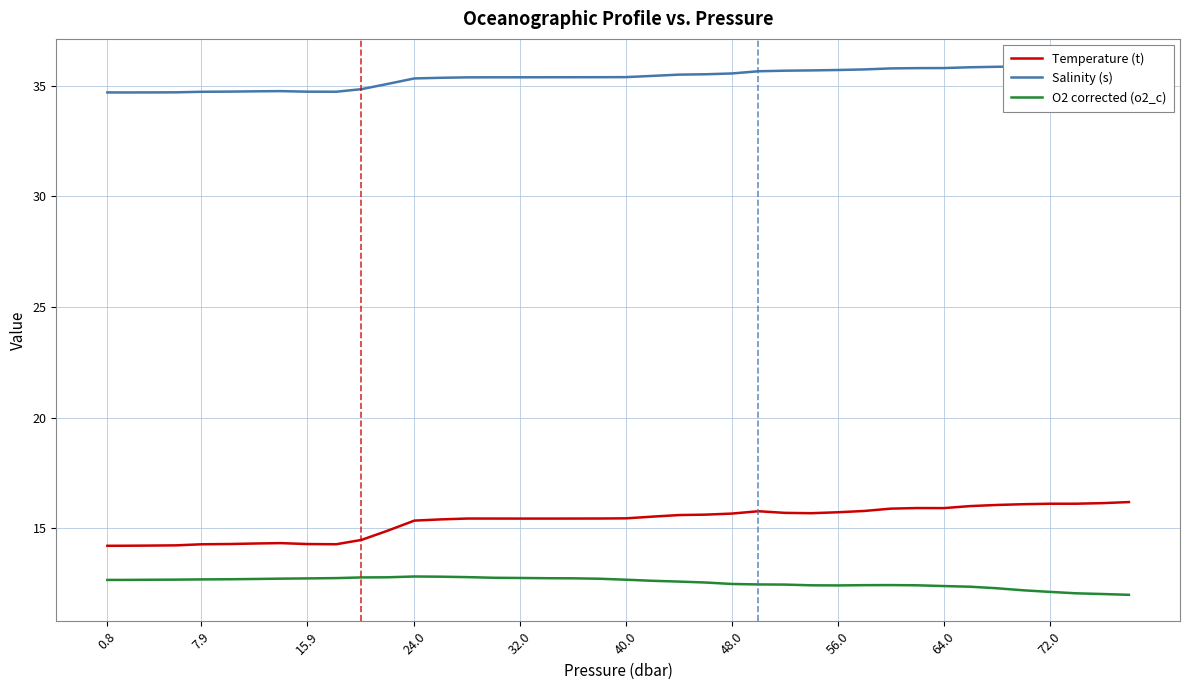

In O2 corrected (o2_c), how many points are lower than both neighbors (excluding endpoints)?

1